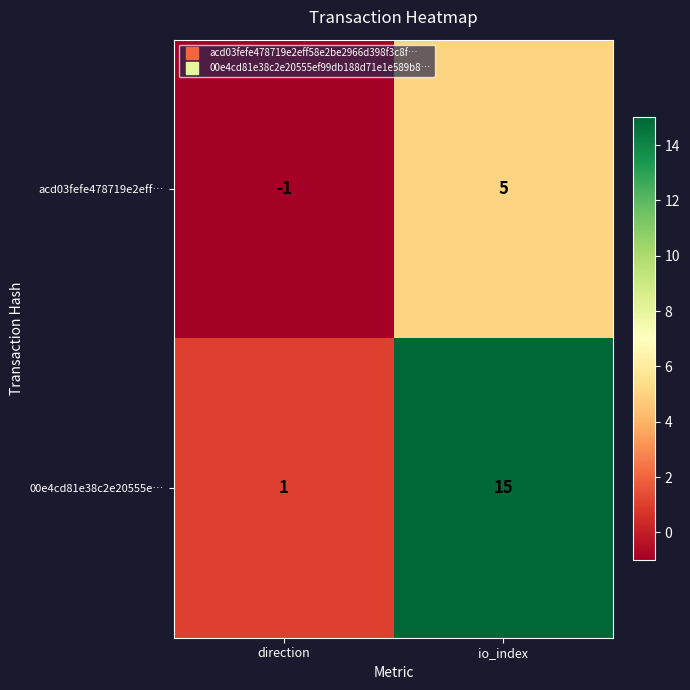

Is it true that 00e4cd81e38c2e20555e… equals 1 at direction?

True